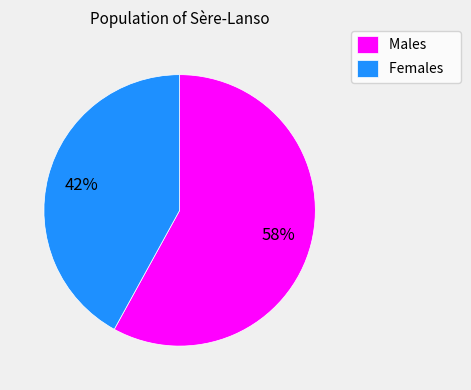

What is the majority slice?

Males